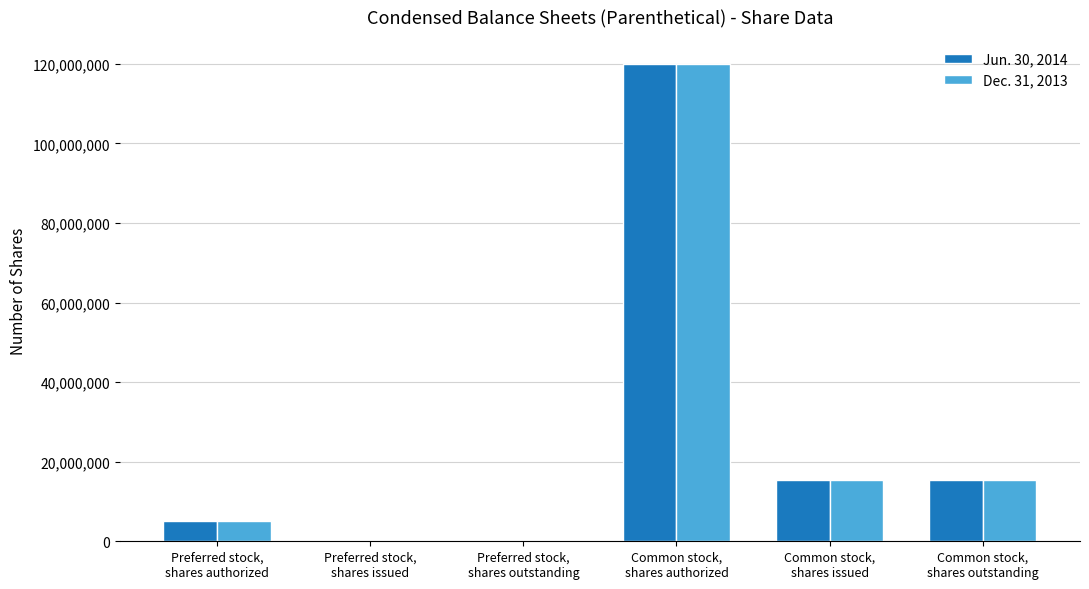

How many groups of bars are there?

6